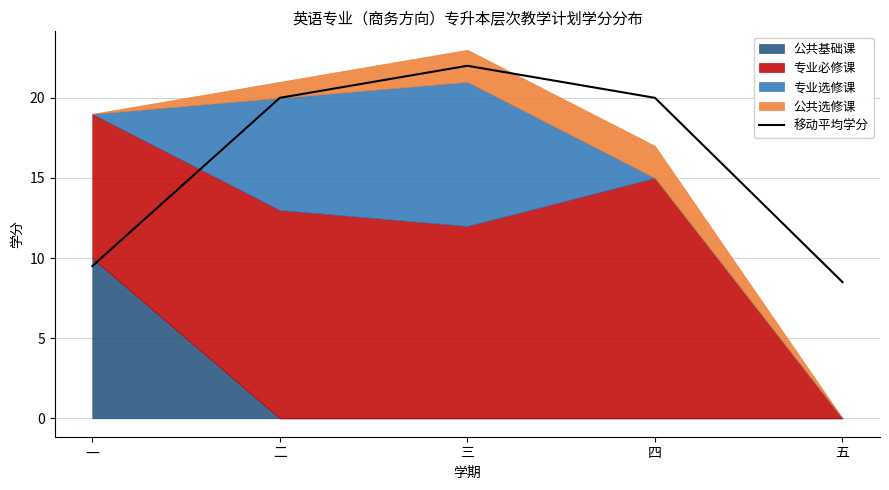

Is it true that the value at 三 is 22.0?

True